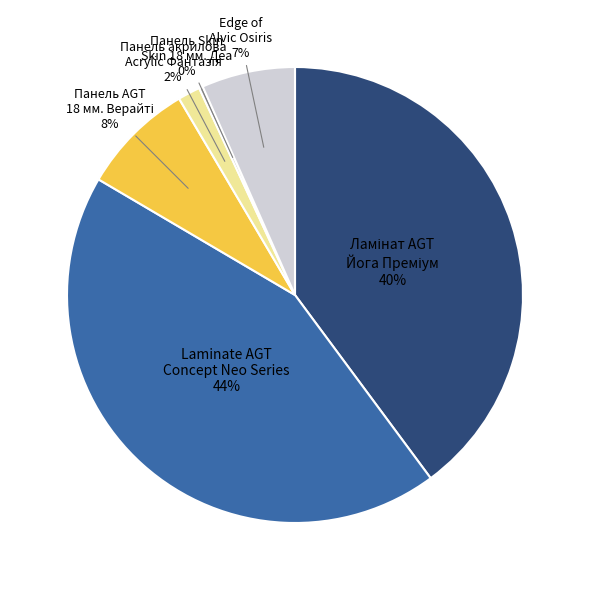

To the nearest percent, what portion does Laminate AGT Concept Neo Series represent?

44%